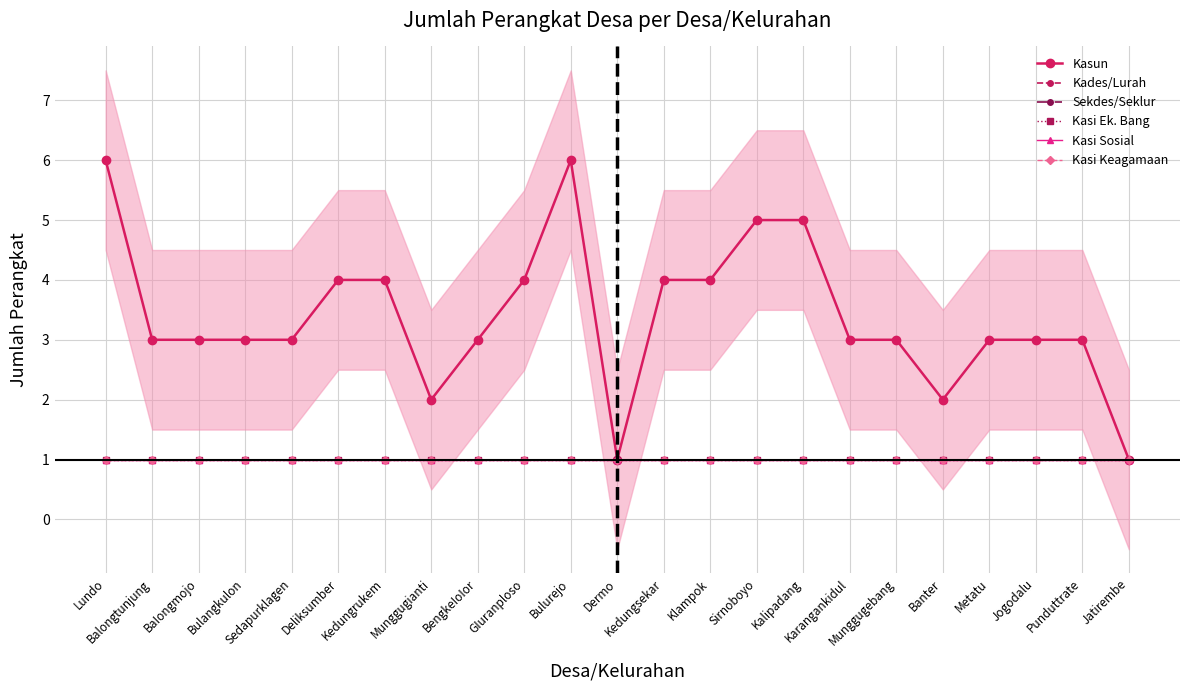

What is the average value of the Kasun series?

3